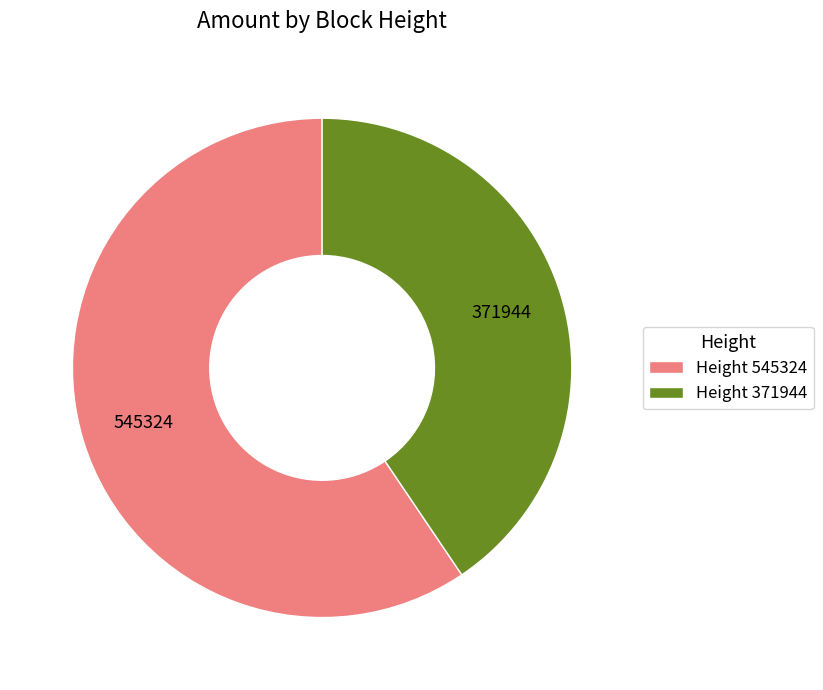

Do Height 371944 and Height 545324 together represent more than half of the pie?

Yes